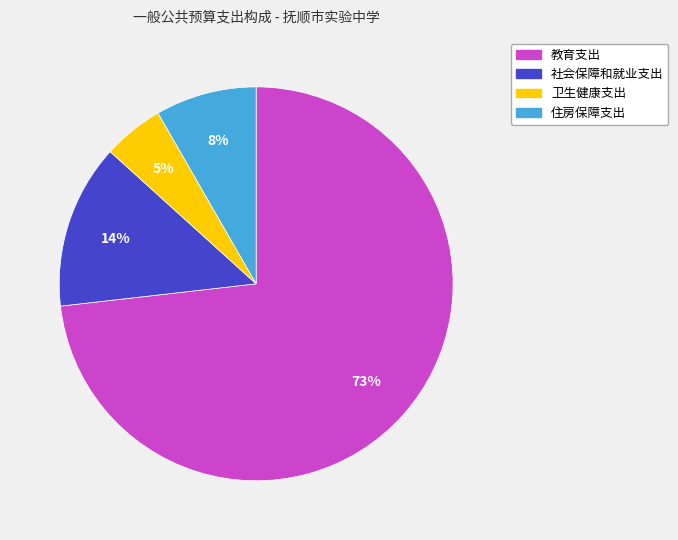

To the nearest percent, what portion does 社会保障和就业支出 represent?

14%